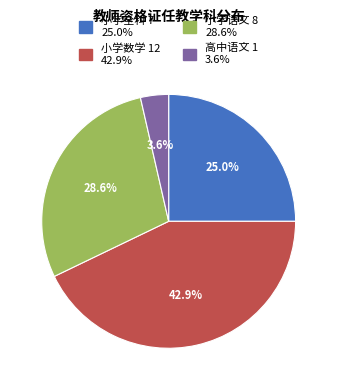

What percentage is the 高中语文 slice, to the nearest percent?

4%